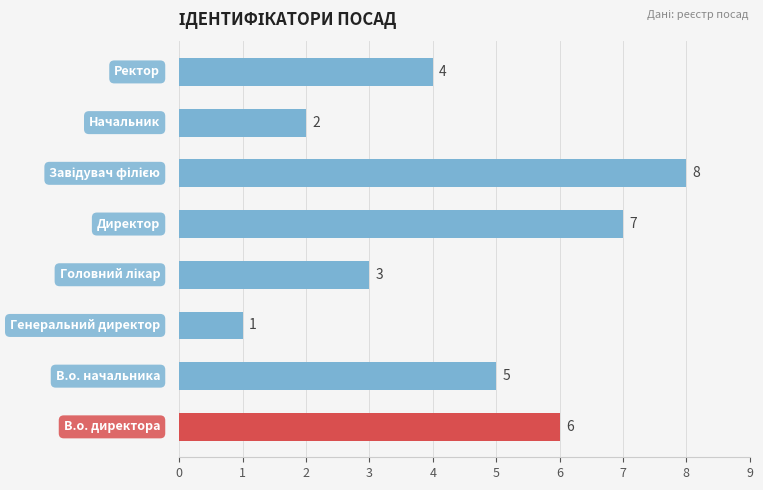

Count the values in the range 3 to 7.

5